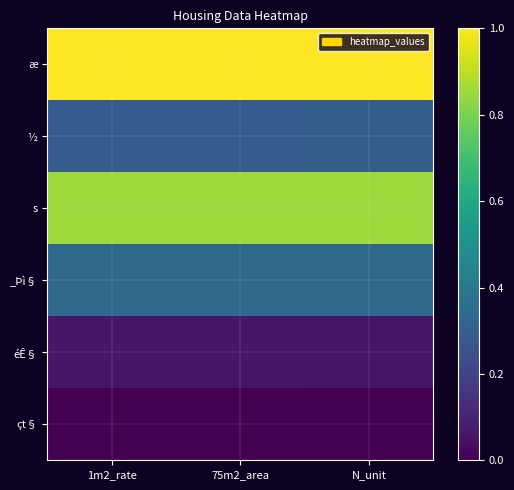

Rank the series at N_unit from lowest to highest value.

çt§, éÊ§, ½, _Þì§, s, æ